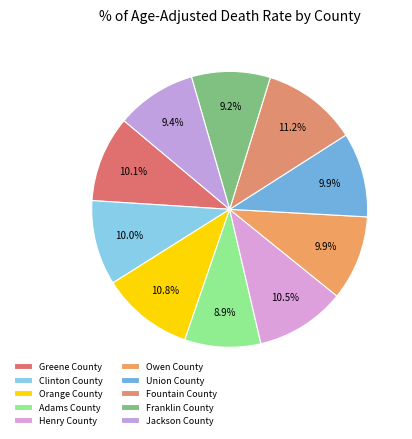

What percentage is the Union County slice, to the nearest percent?

10%